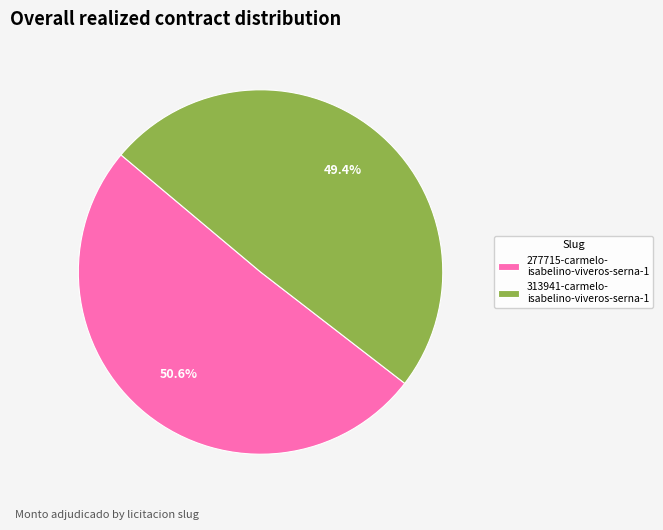

How many slices are in this pie chart?

2